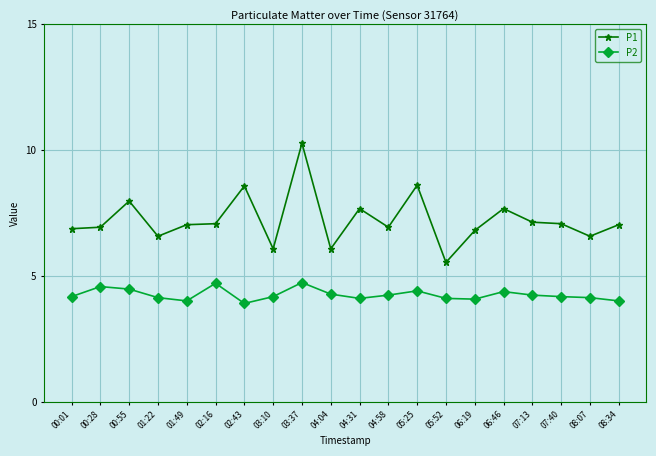

What is the sum of the P2 values at 02:16 and 01:22?

8.8